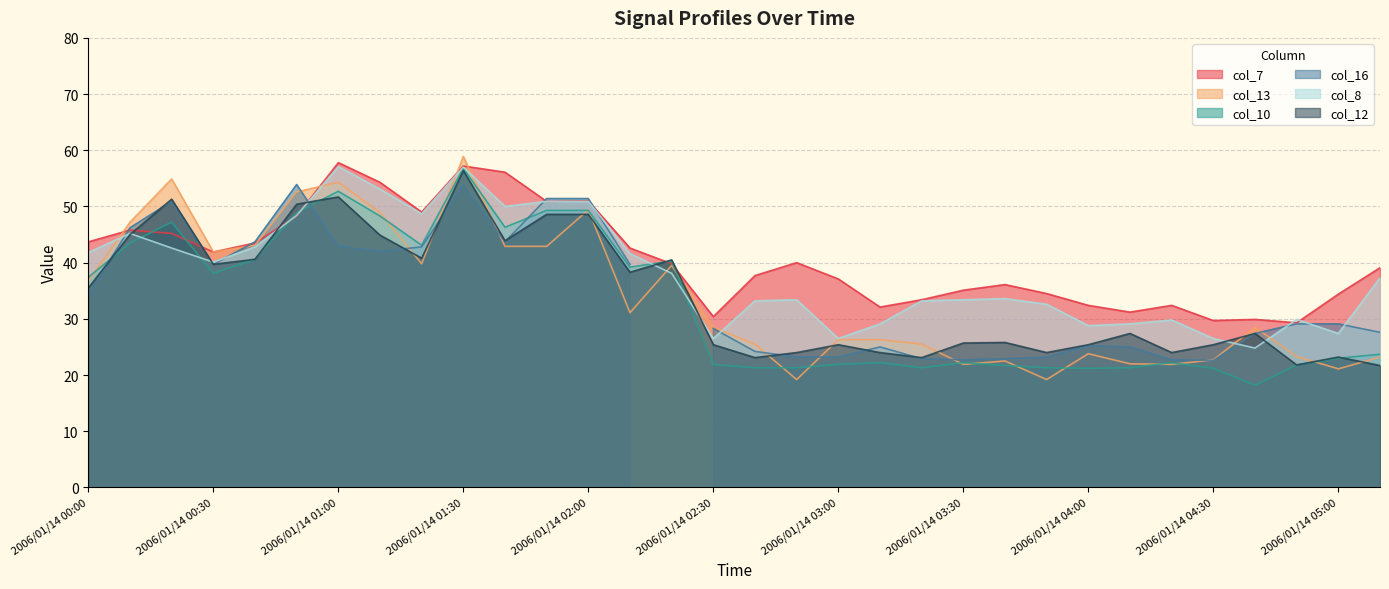

What value does the col_7 series have at 2006/01/14 03:20?

33.4